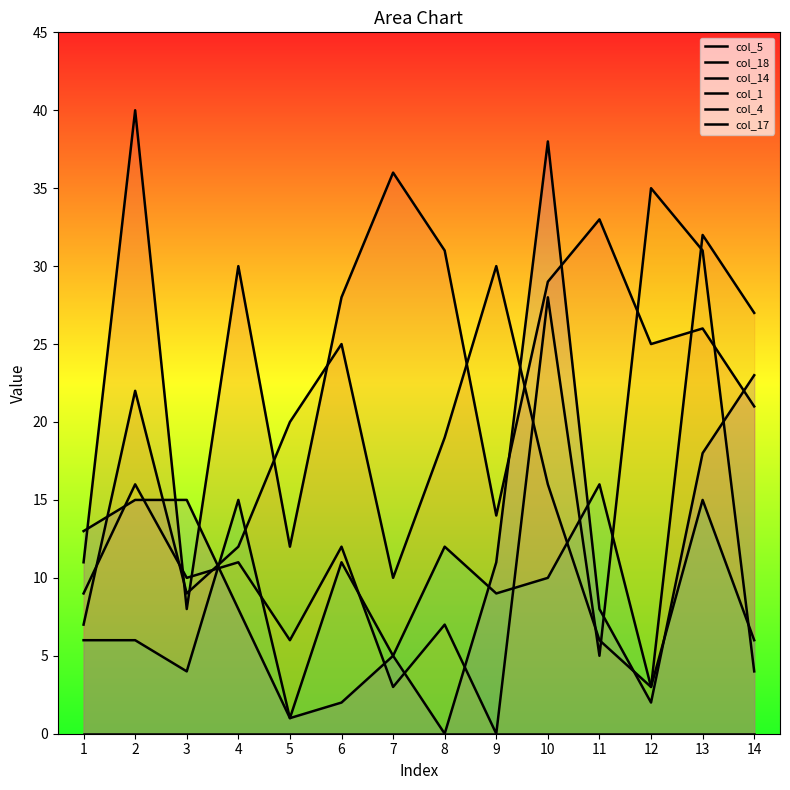

True or false: col_5 and col_4 intersect in this chart.

False